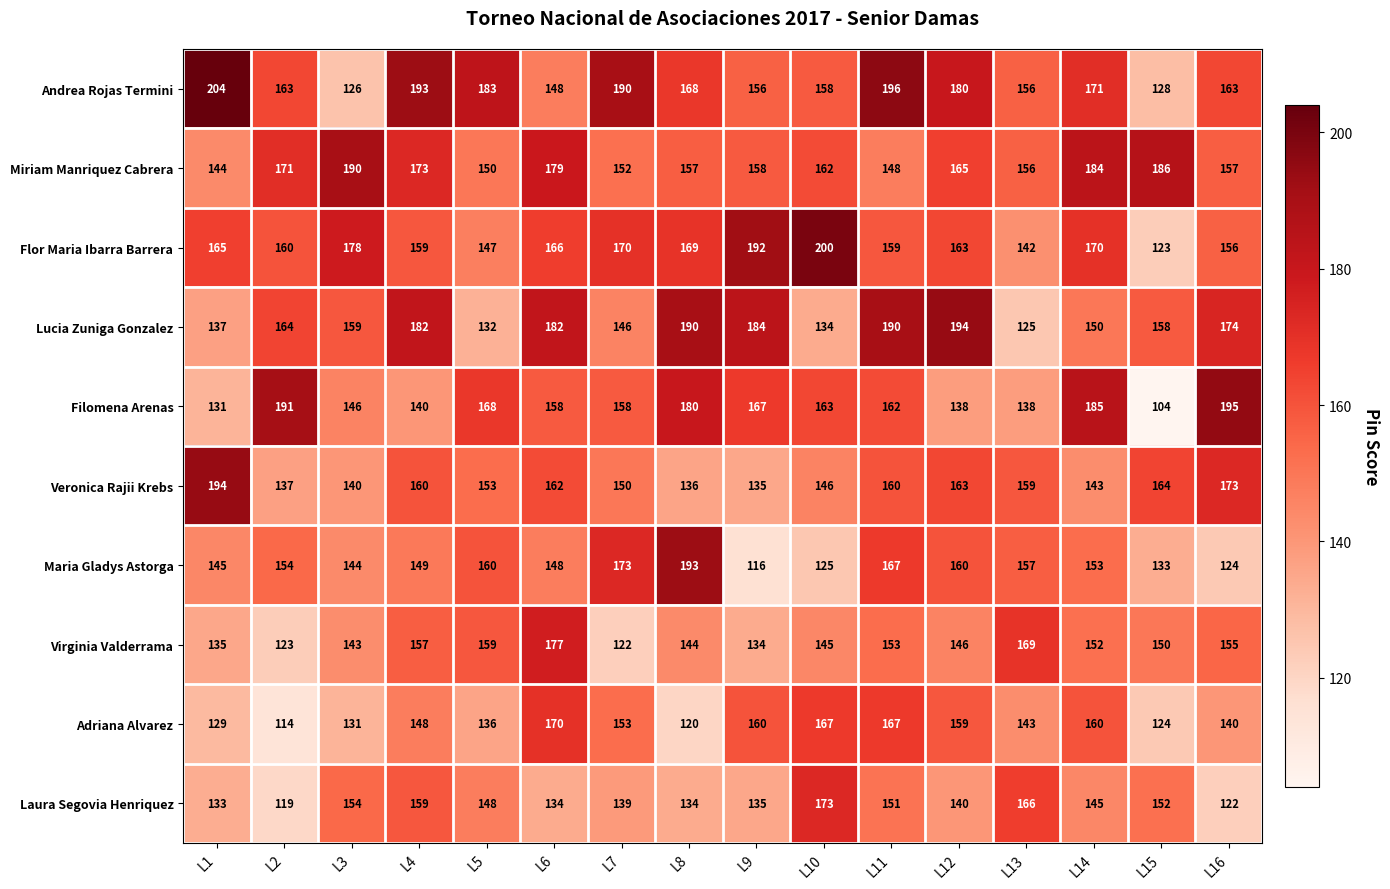

The Adriana Alvarez series shows 64 at L15. True or false?

False